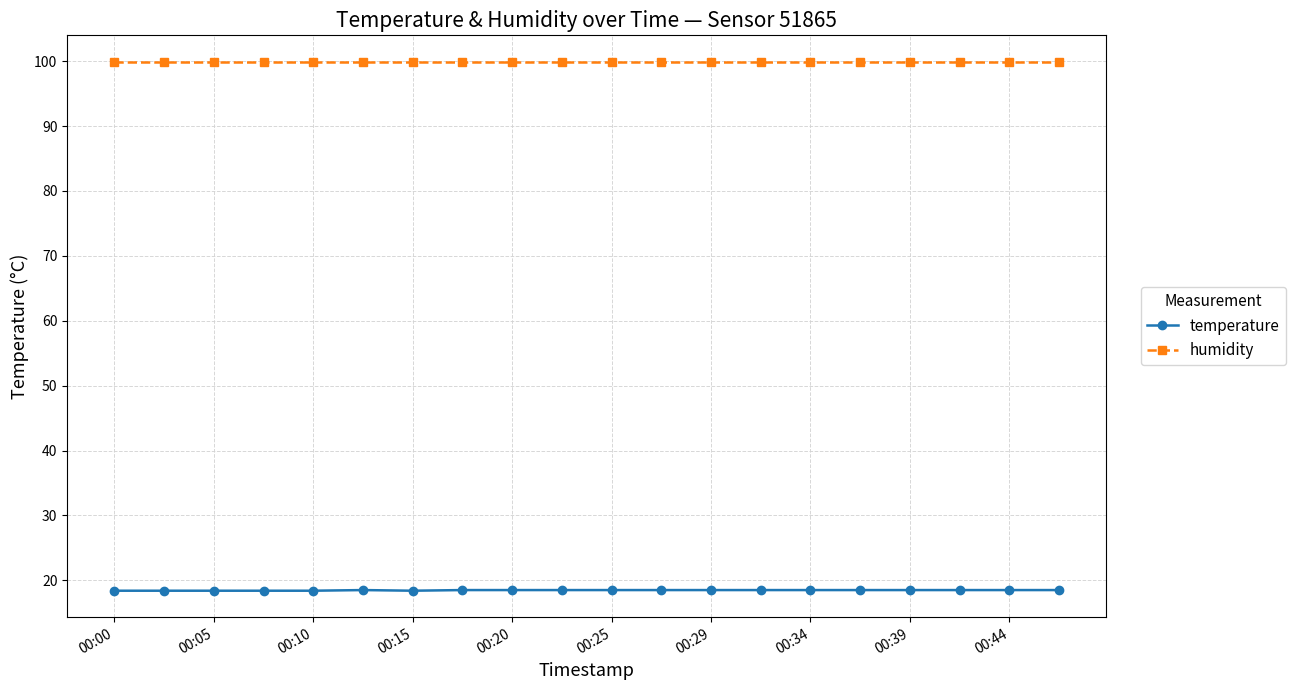

What is the sum of all temperature values?

369.4